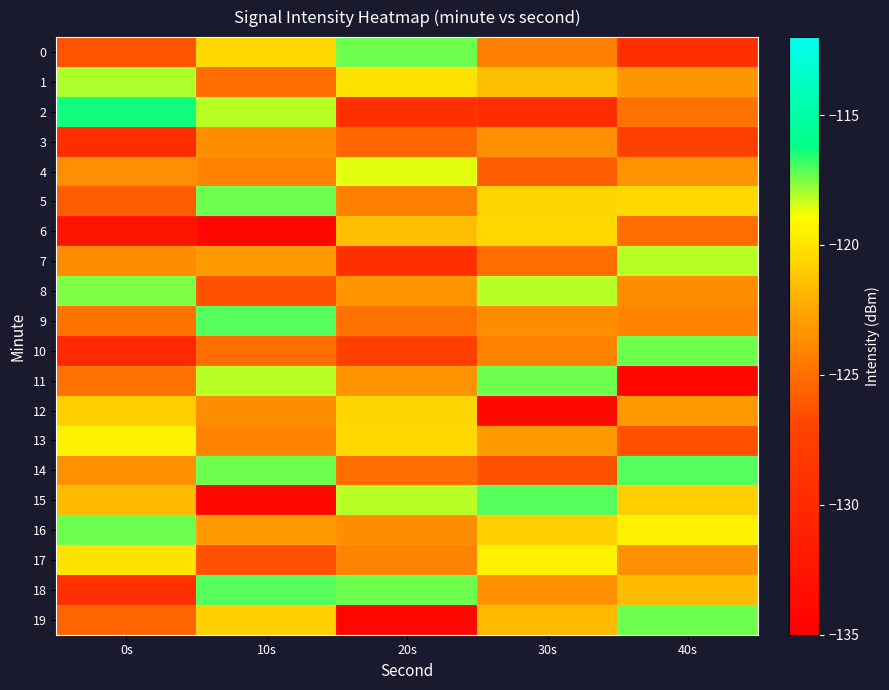

Reading left to right, extract all data points from this chart.

0: 0s=-126.3	10s=-120.5	20s=-117.3	30s=-124.3	40s=-129.3
1: 0s=-118.1	10s=-125.0	20s=-120.1	30s=-121.6	40s=-123.3
2: 0s=-116.3	10s=-118.2	20s=-129.4	30s=-129.7	40s=-124.9
3: 0s=-129.7	10s=-123.6	20s=-125.5	30s=-123.5	40s=-127.5
4: 0s=-123.5	10s=-124.1	20s=-118.6	30s=-125.9	40s=-123.4
5: 0s=-125.9	10s=-117.4	20s=-124.3	30s=-120.6	40s=-120.5
6: 0s=-132.5	10s=-134.1	20s=-121.6	30s=-120.5	40s=-125.0
7: 0s=-123.6	10s=-123.1	20s=-129.3	30s=-125.0	40s=-118.2
8: 0s=-117.5	10s=-126.4	20s=-123.3	30s=-118.2	40s=-123.6
9: 0s=-124.8	10s=-117.1	20s=-124.9	30s=-123.6	40s=-124.1
10: 0s=-130.2	10s=-125.0	20s=-127.5	30s=-124.1	40s=-117.4
11: 0s=-124.9	10s=-118.2	20s=-123.4	30s=-117.4	40s=-134.1
12: 0s=-120.9	10s=-123.6	20s=-120.6	30s=-134.1	40s=-123.1
13: 0s=-119.4	10s=-124.1	20s=-120.5	30s=-123.1	40s=-126.4
14: 0s=-123.5	10s=-117.4	20s=-125.0	30s=-126.4	40s=-117.1
15: 0s=-121.7	10s=-134.1	20s=-118.2	30s=-117.1	40s=-120.9
16: 0s=-117.3	10s=-123.1	20s=-123.6	30s=-120.9	40s=-119.4
17: 0s=-120.1	10s=-126.4	20s=-124.1	30s=-119.4	40s=-123.5
18: 0s=-129.4	10s=-117.1	20s=-117.4	30s=-123.5	40s=-121.7
19: 0s=-125.5	10s=-120.9	20s=-134.1	30s=-121.7	40s=-117.3